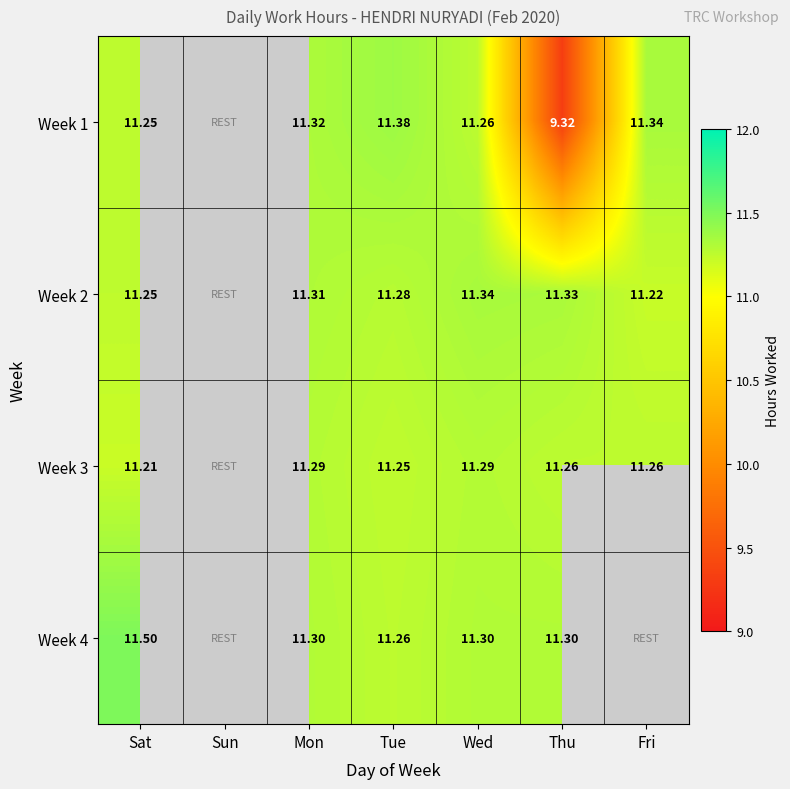

Rank the series at Thu from lowest to highest value.

Week 1, Week 3, Week 4, Week 2